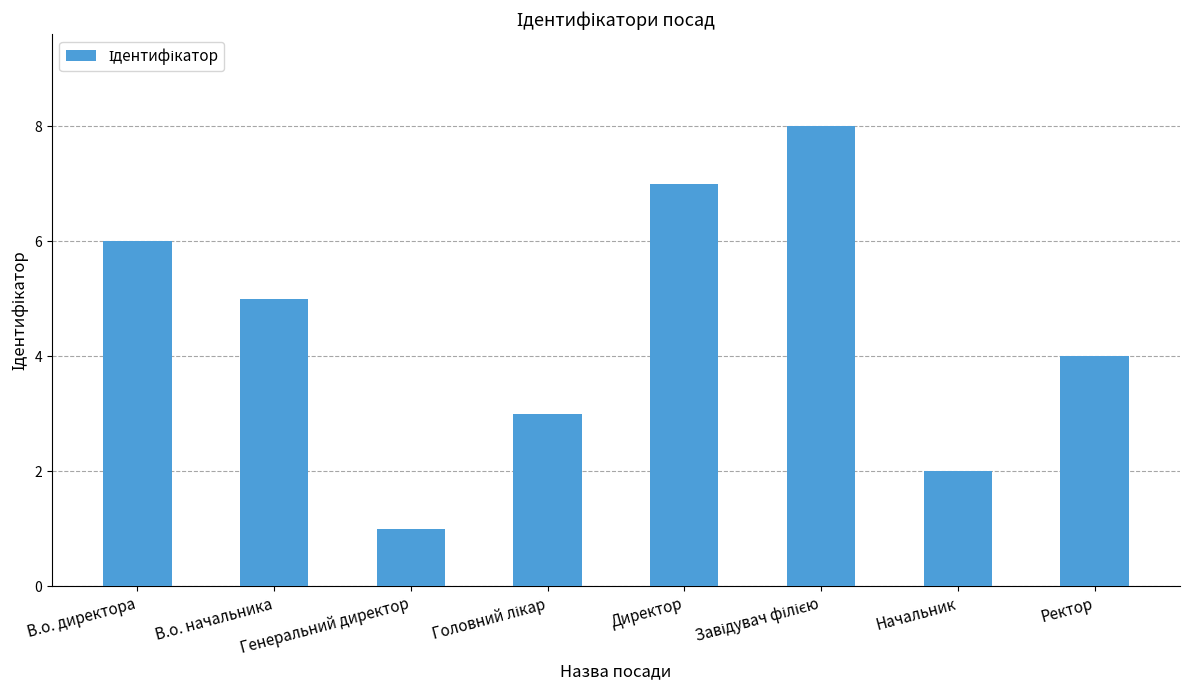

Reading left to right, transcribe all the data shown in this chart.

6	5	1	3	7	8	2	4